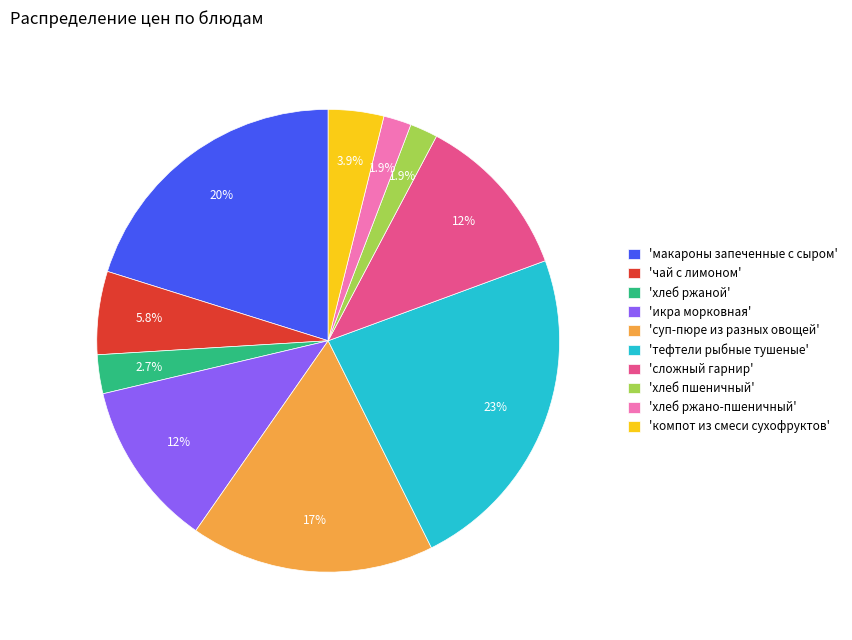

Which slice is the largest?

'тефтели рыбные тушеные'